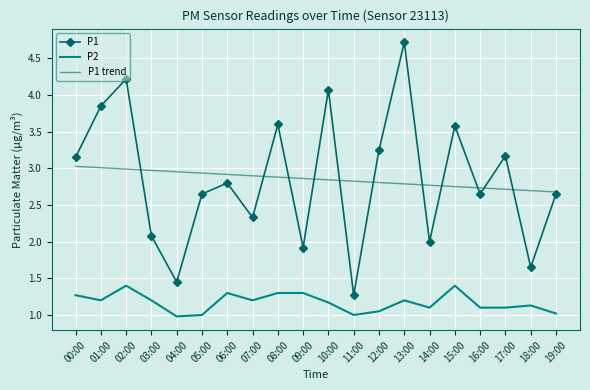

Which series has the largest range (max minus min)?

P1